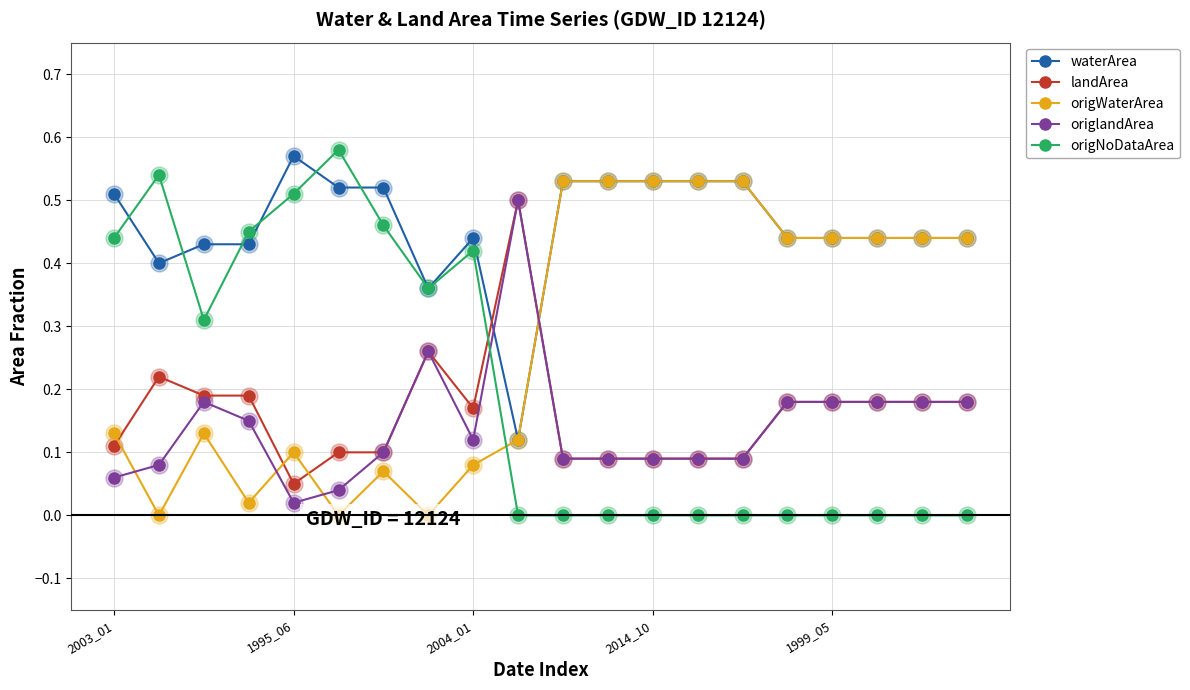

Which series reaches the minimum Y coordinate?

origWaterArea